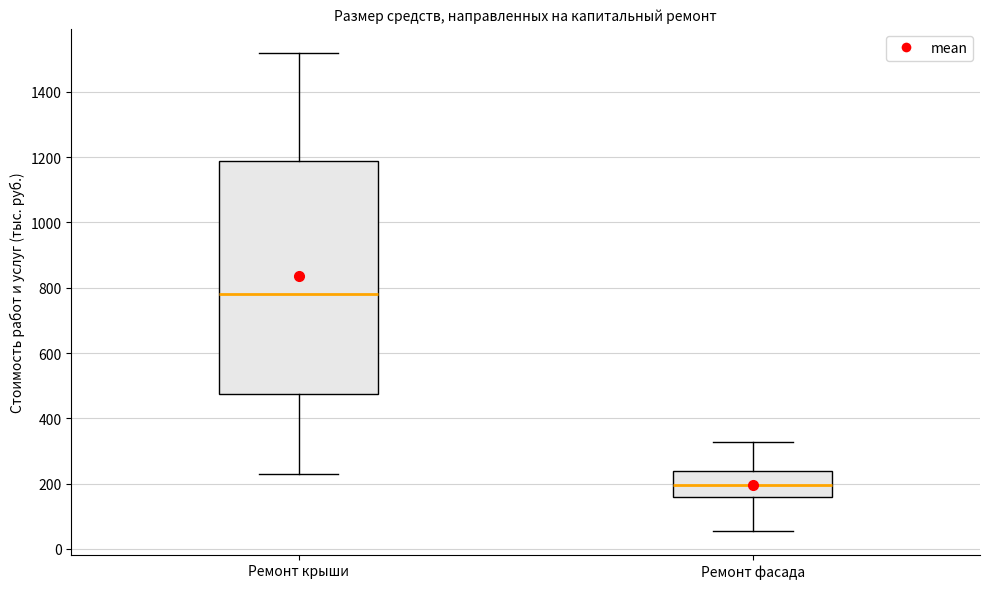

Where does the lower whisker of the box for Ремонт крыши end on the y-axis? The values are not printed on the chart, so give them approximately, as read against the axis.

240